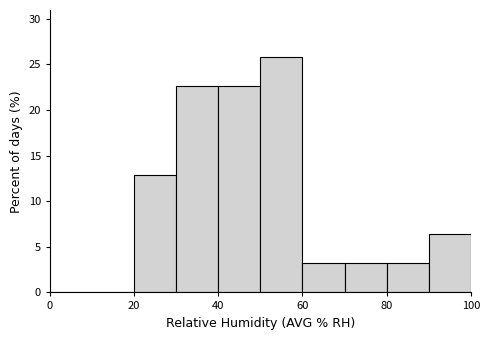

Reading left to right, transcribe this chart: for each bar, give the range it covers on the x-axis and its height. The values are not printed on the chart, so give them approximately, as read against the axis.

0 to 10: 0
10 to 20: 0
20 to 30: 13.0
30 to 40: 22.5
40 to 50: 22.5
50 to 60: 26.0
60 to 70: 3.0
70 to 80: 3.0
80 to 90: 3.0
90 to 100: 6.5